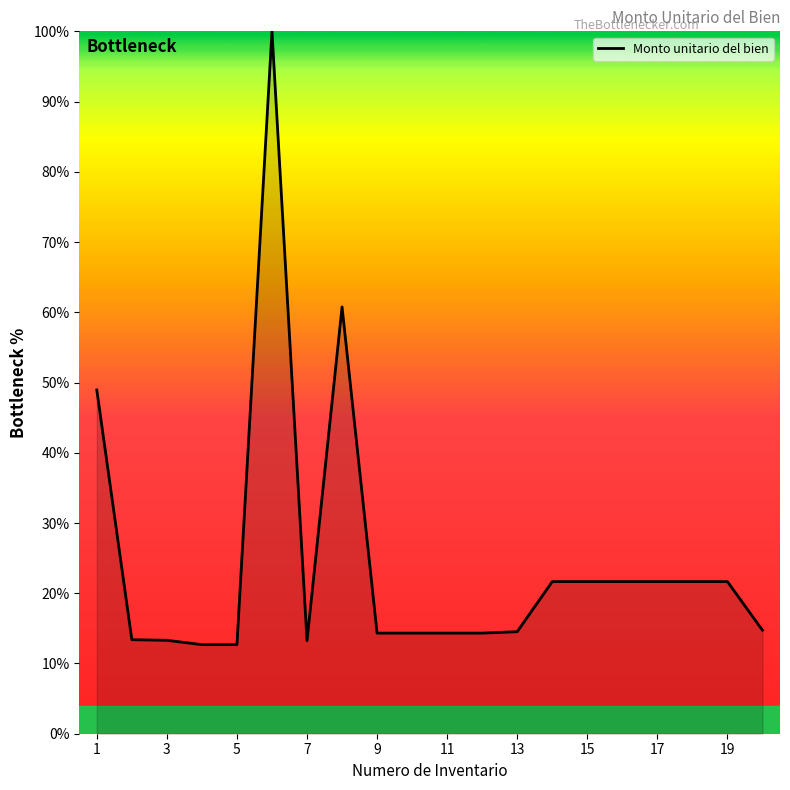

What is the minimum value shown in the chart?

12.7